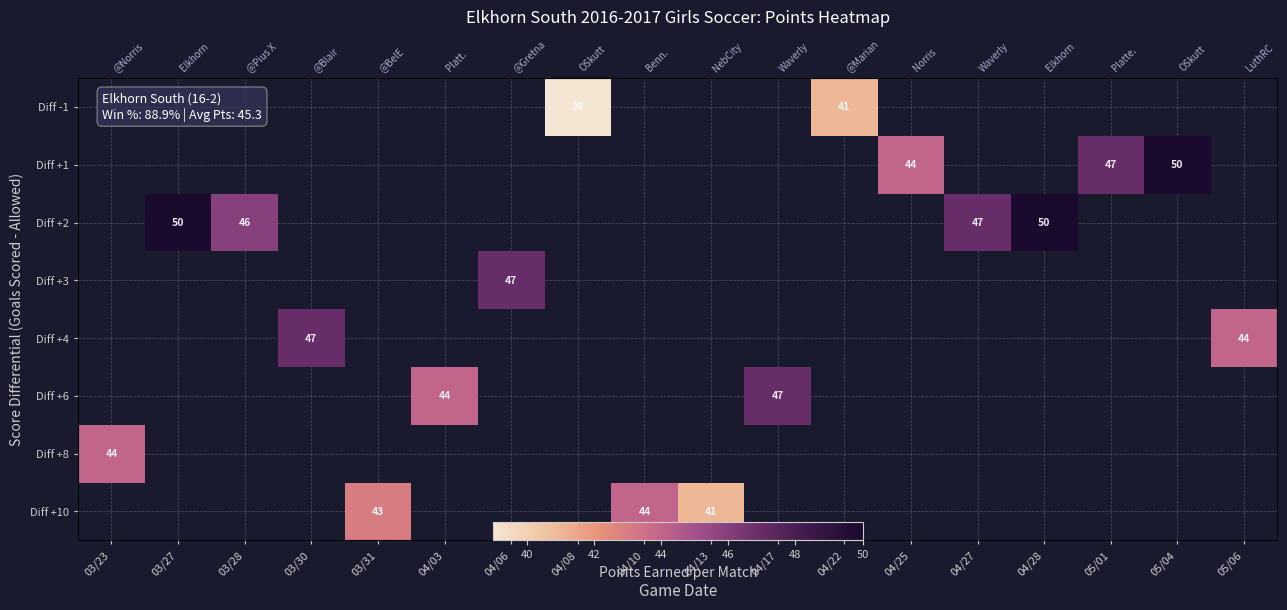

How many distinct data groups are displayed?

8